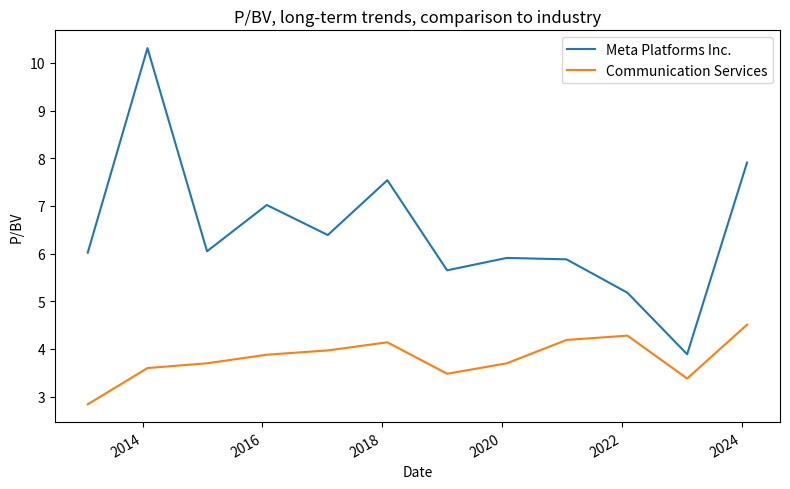

What is the maximum value shown in the chart?

10.3